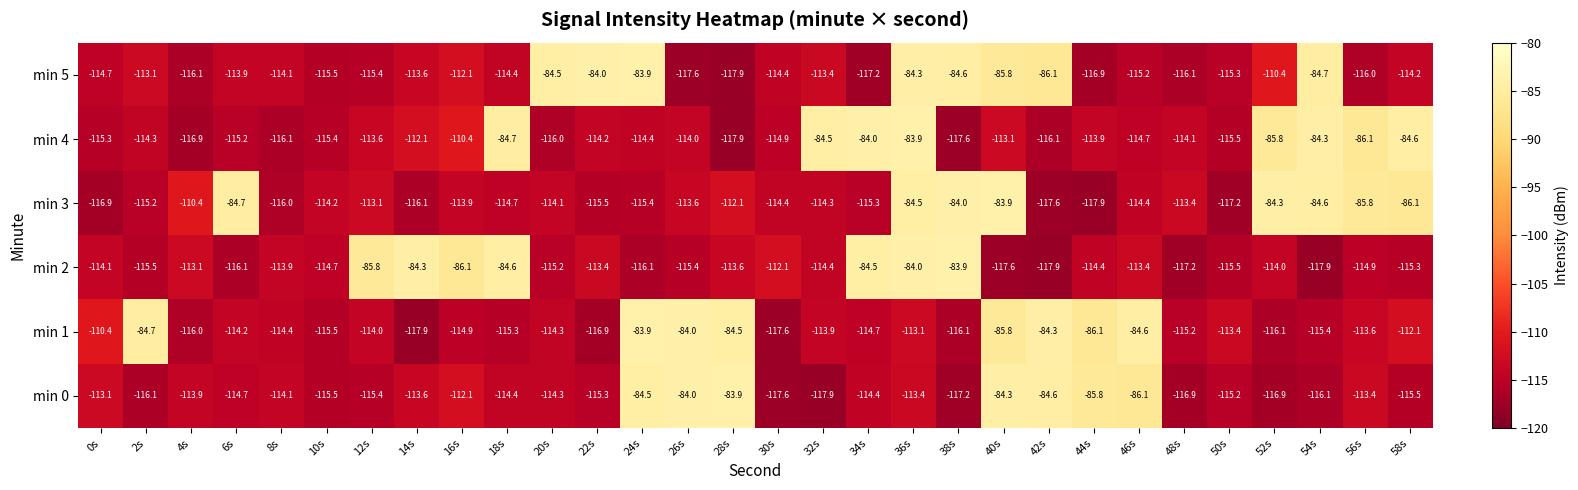

The min 3 series shows -115.5 at 22s. True or false?

True